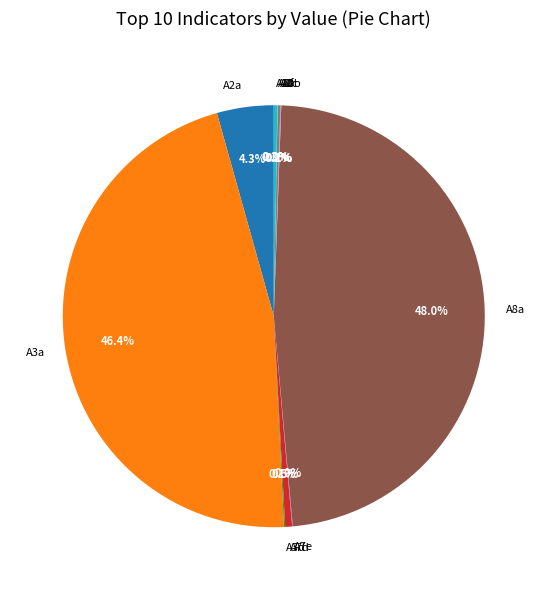

To the nearest percent, what portion does A8a represent?

48%